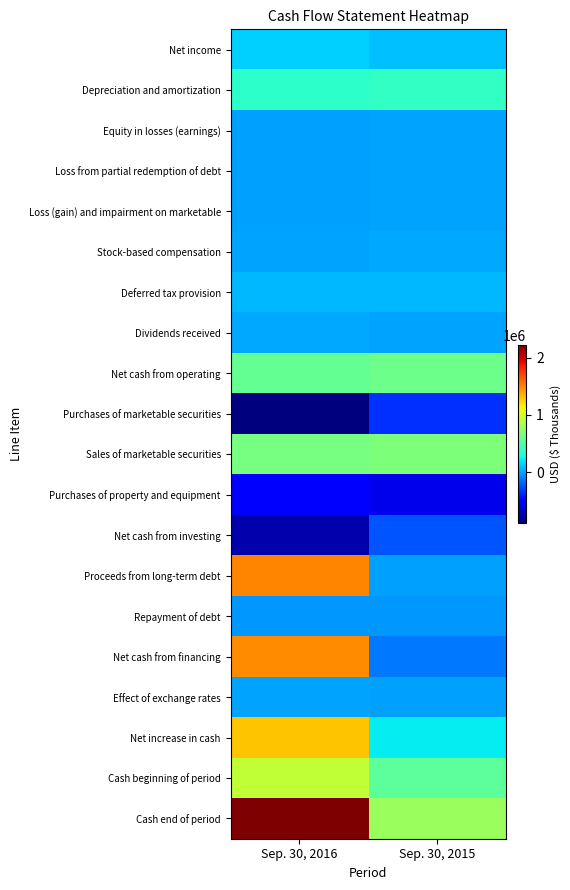

Which category has the lowest value across all series?

Sep. 30, 2016